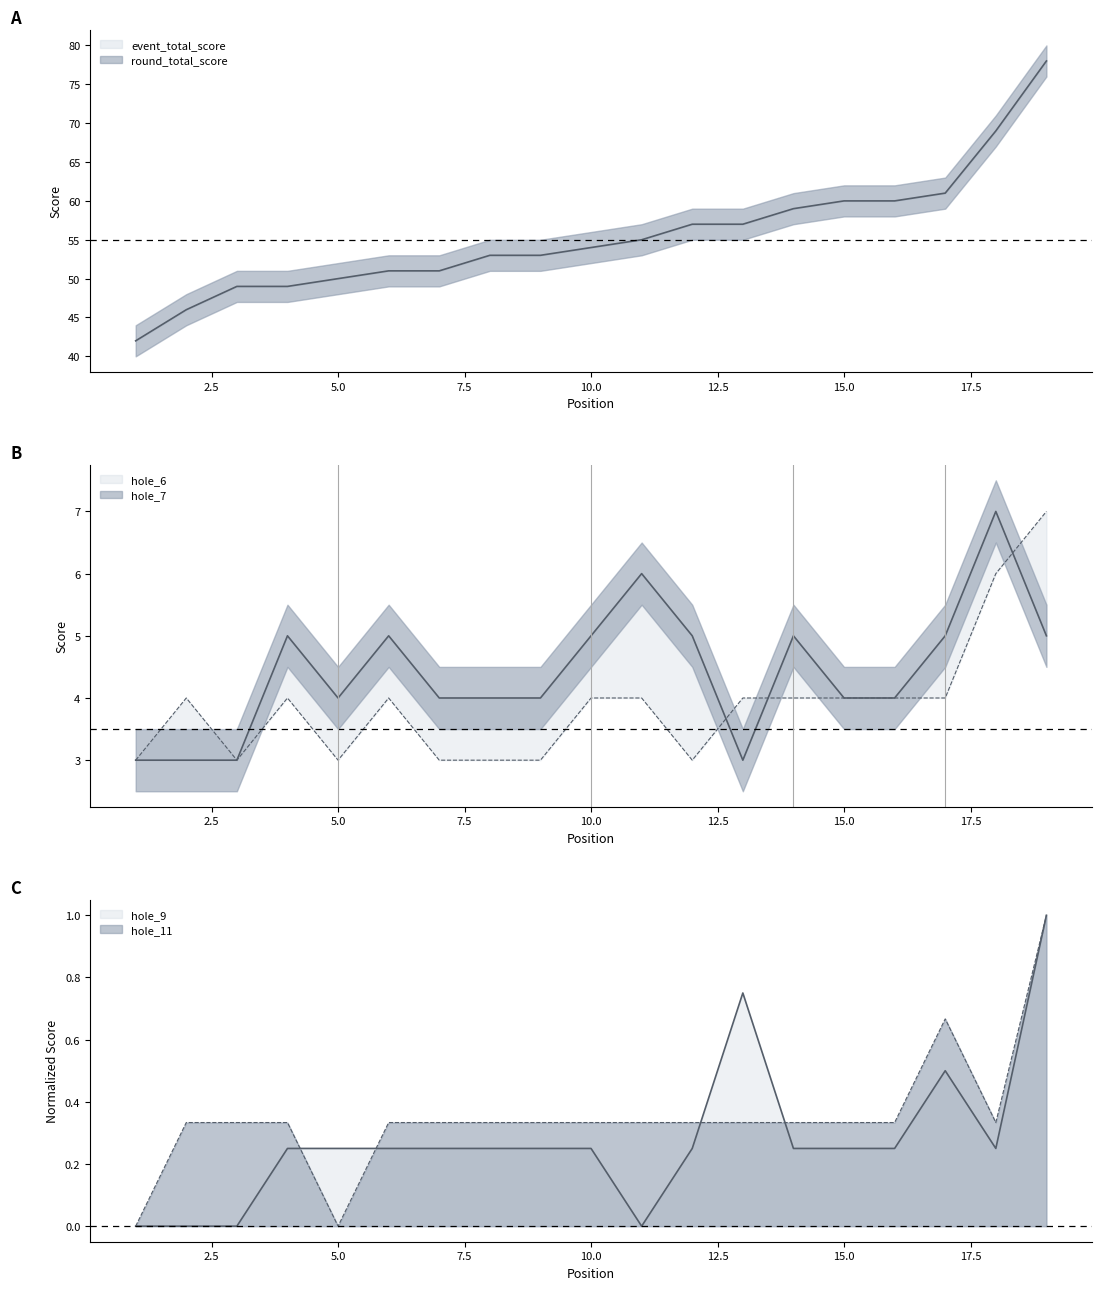

What is the sum of all event_total_score values?

1054.0